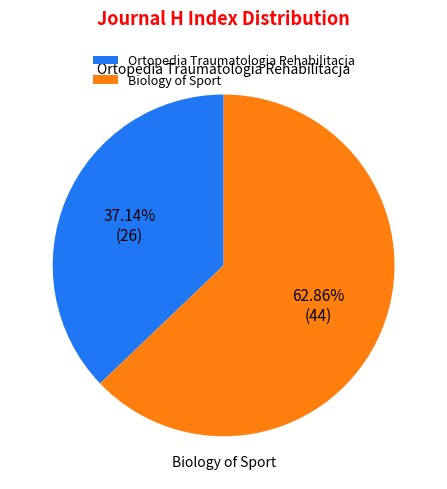

Between Ortopedia Traumatologia Rehabilitacja and Biology of Sport, which is larger?

Biology of Sport